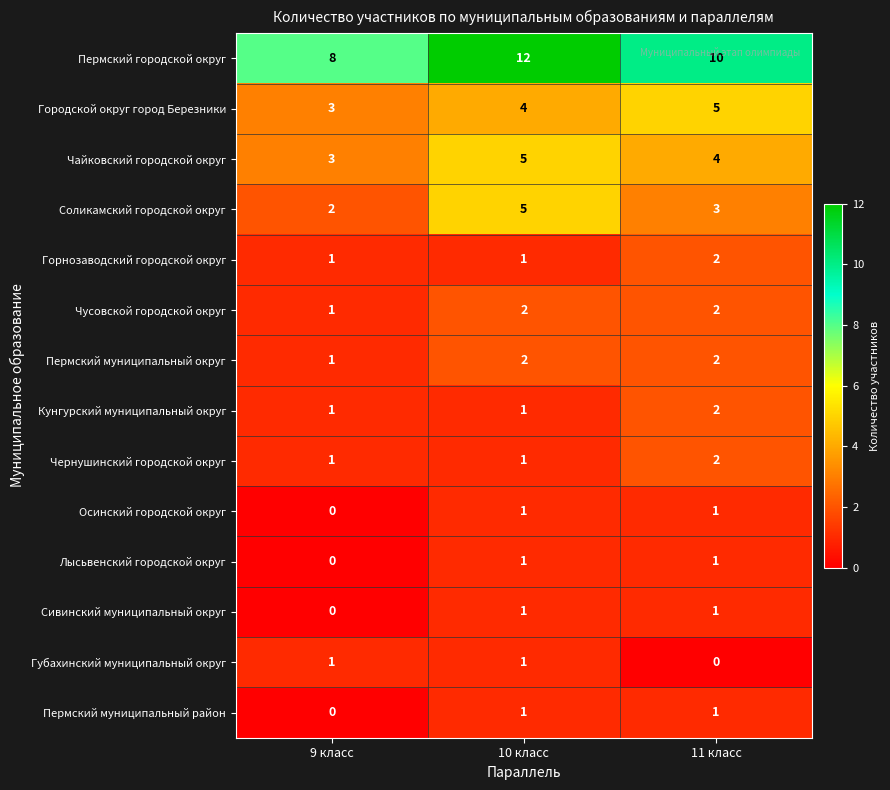

At which label does Городской округ город Березники reach its peak?

11 класс